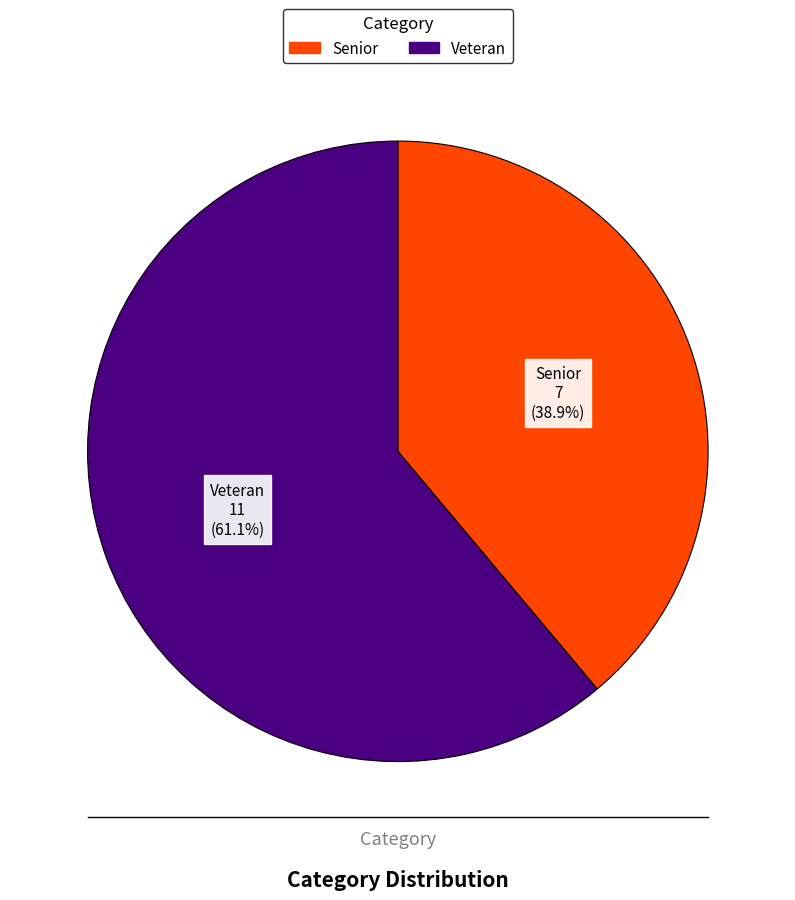

True or false: Veteran accounts for 61% of the total.

True